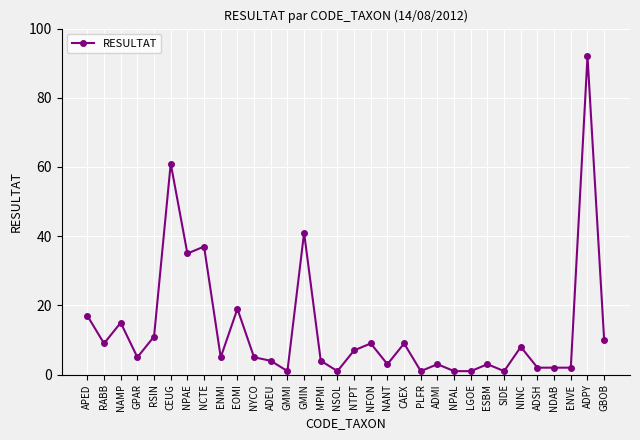

Count the number of categories in the chart.

32